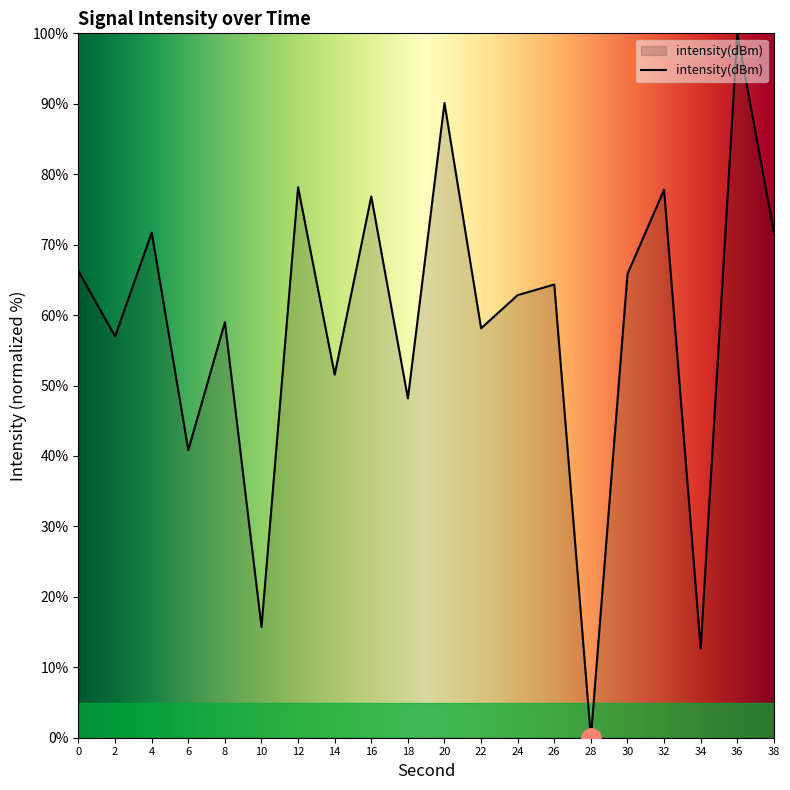

How many series are shown in this chart?

1